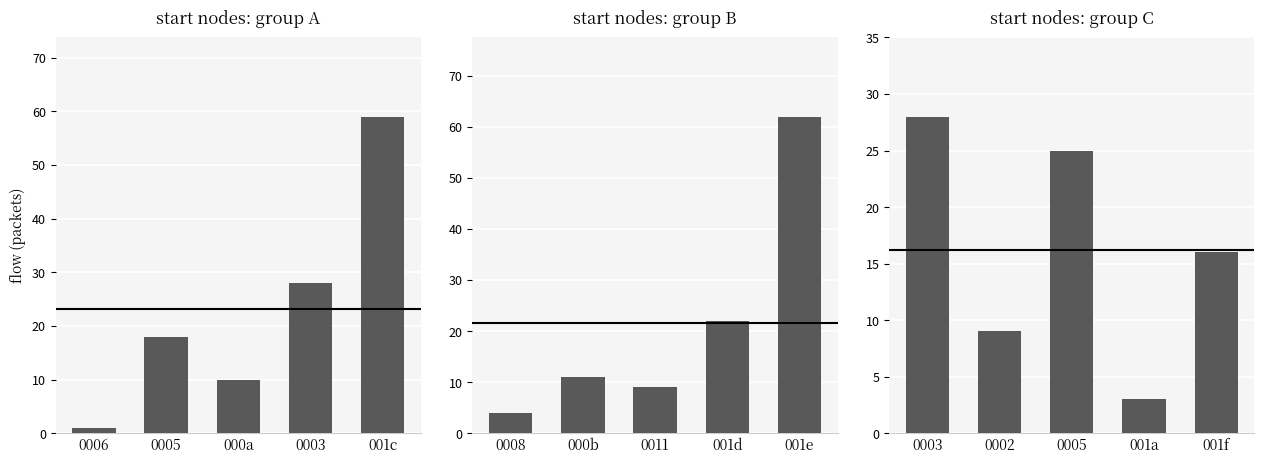

What is the label of the 1st bar from the right?

001f